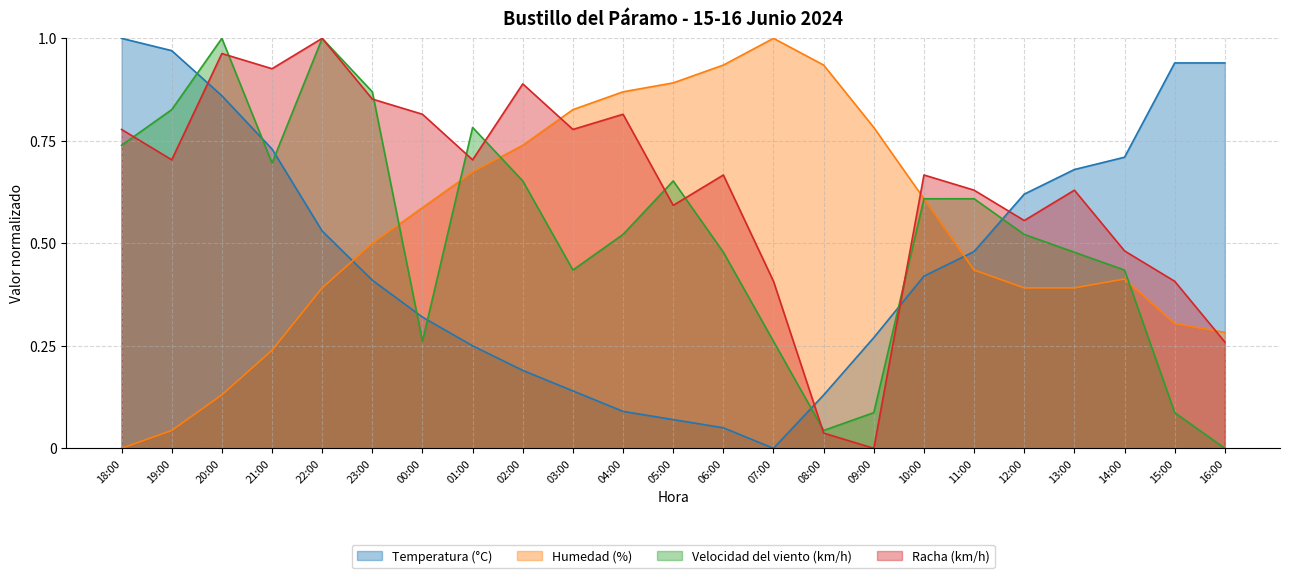

What is the difference between the highest and lowest values at 18:00?

1.0